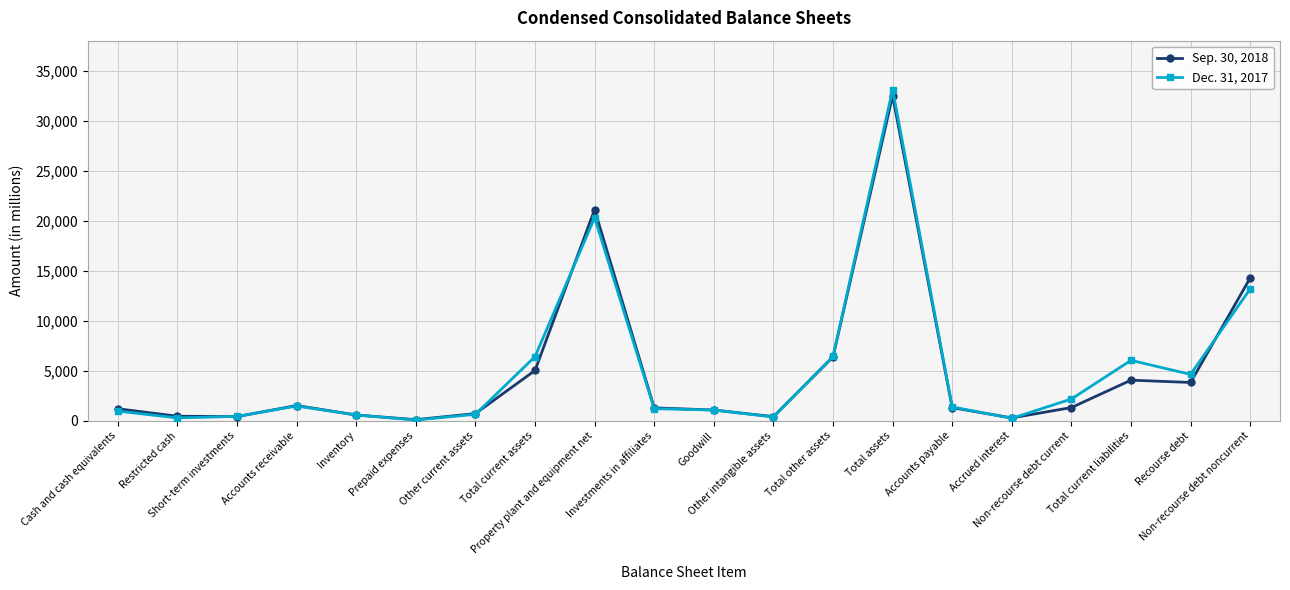

Which series has the largest range (max minus min)?

Dec. 31, 2017